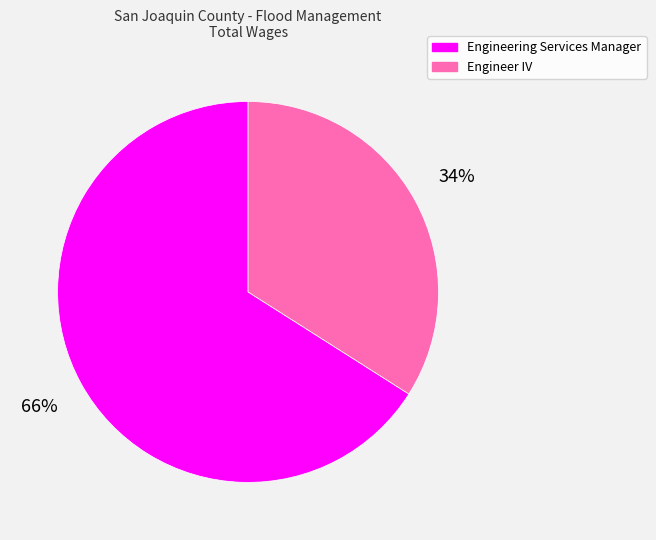

What is the smallest slice in the pie chart?

Engineer IV